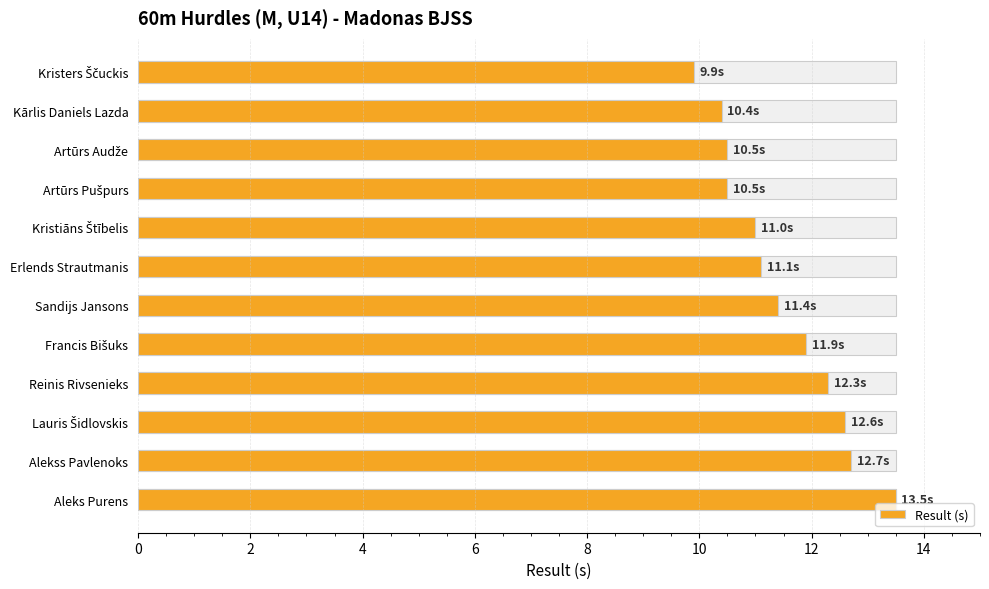

Between Sandijs Jansons and Erlends Strautmanis, which is larger?

Sandijs Jansons